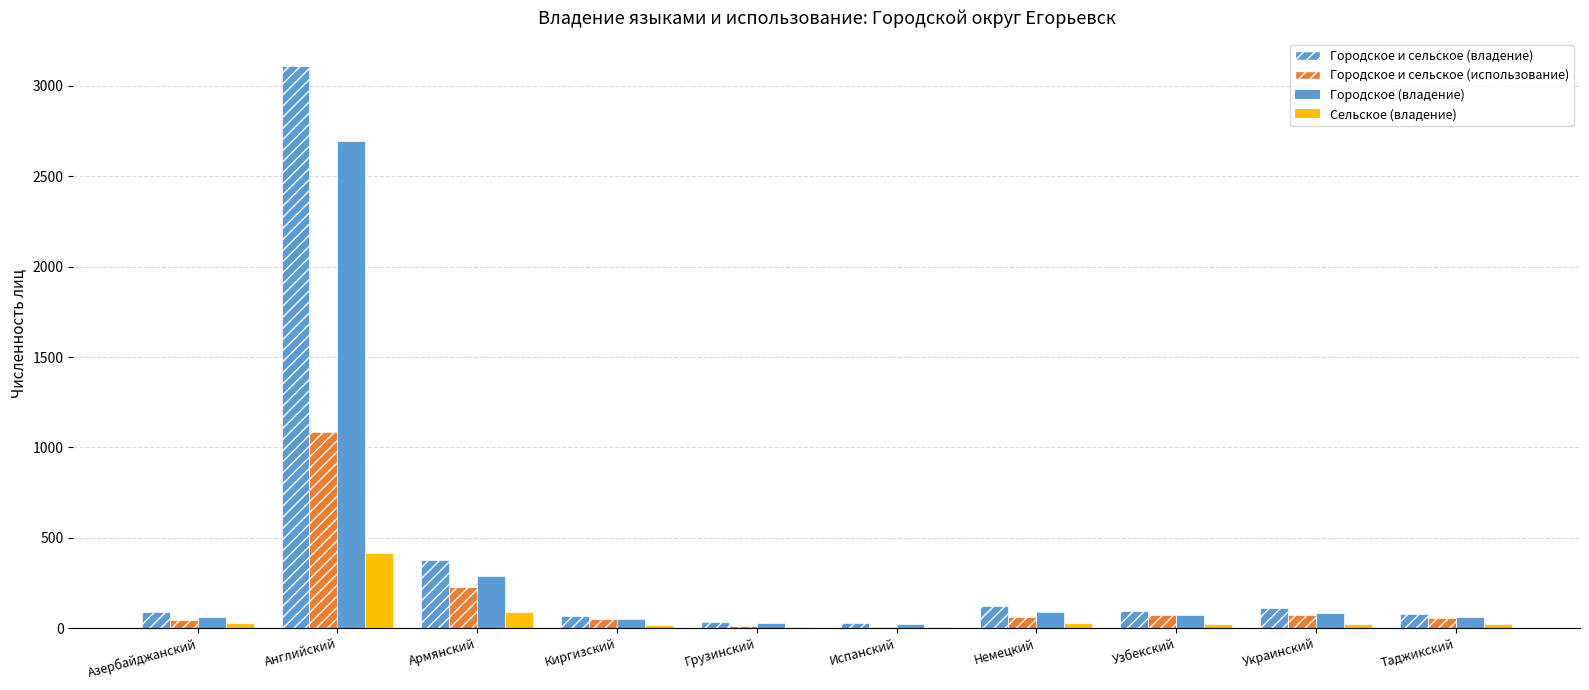

True or false: Сельское (владение) has a value of 6 at Грузинский.

True